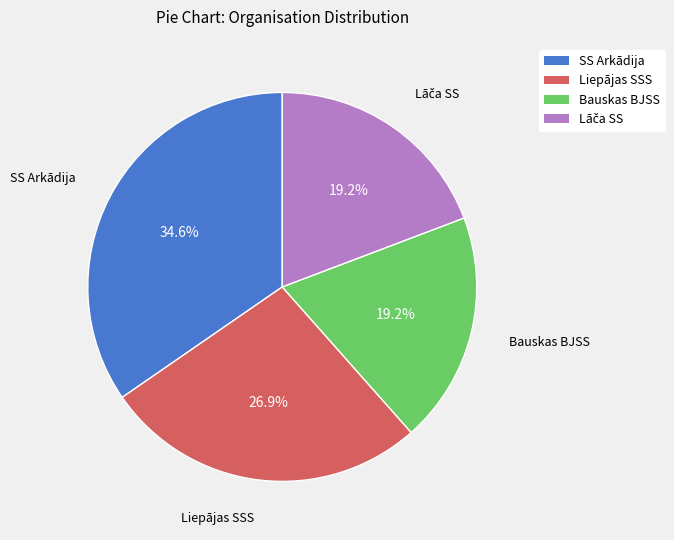

What percentage is the Bauskas BJSS slice, to the nearest percent?

19%